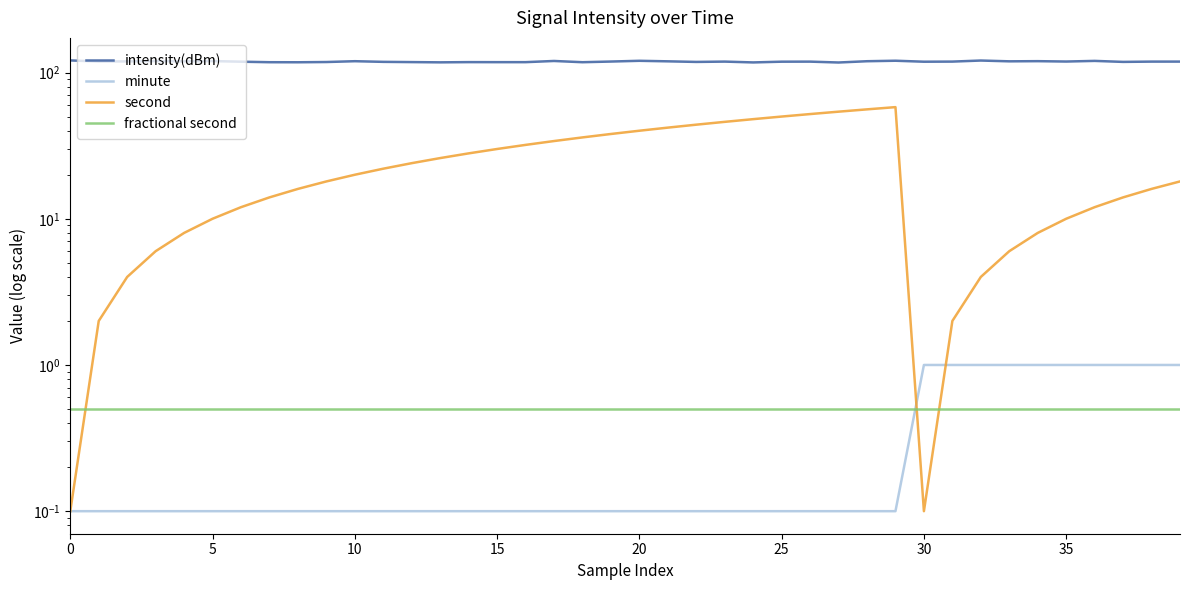

After their last crossing, which series has the higher values: fractional second or second?

second